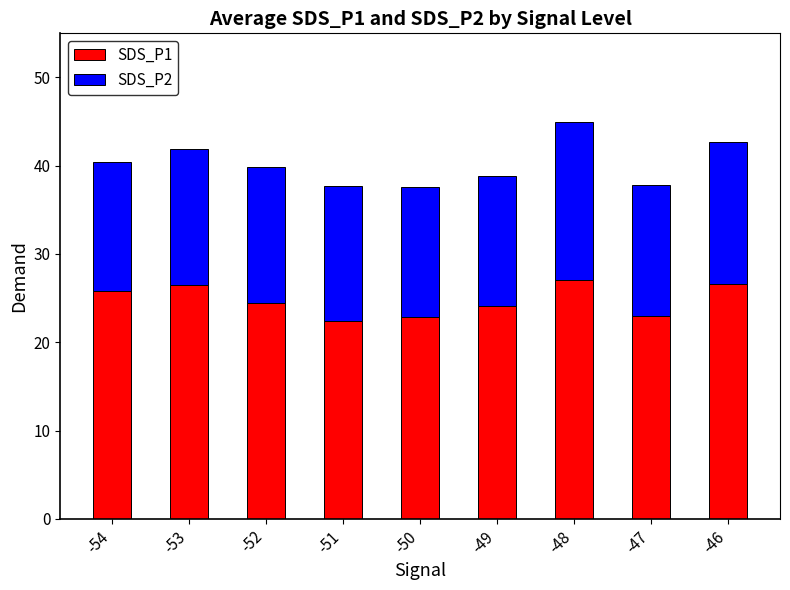

What are all the series names shown in the legend?

SDS_P1, SDS_P2